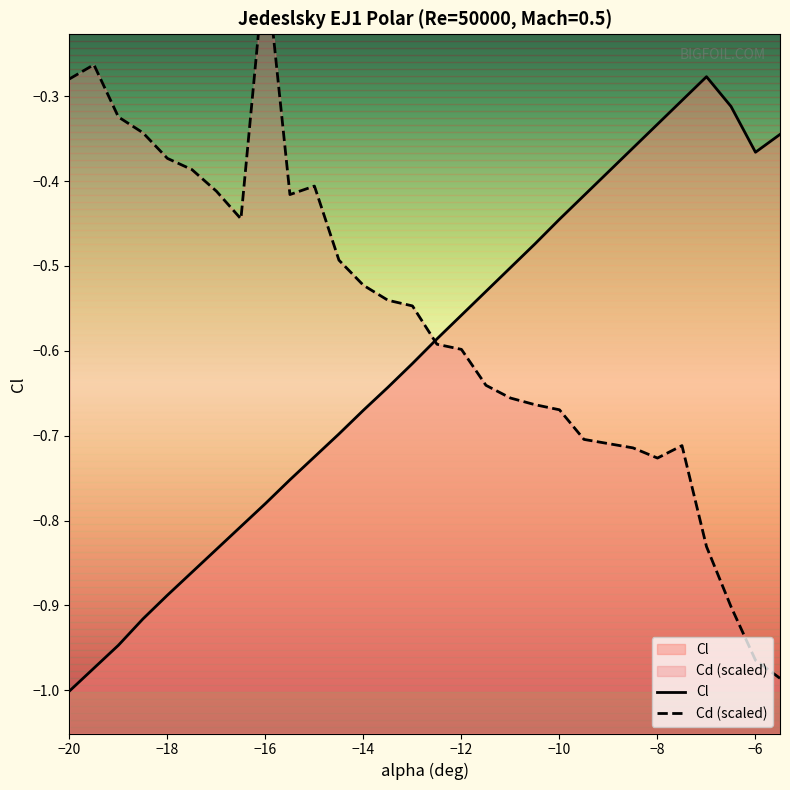

In Cd, how many points are higher than both neighbors (excluding endpoints)?

4